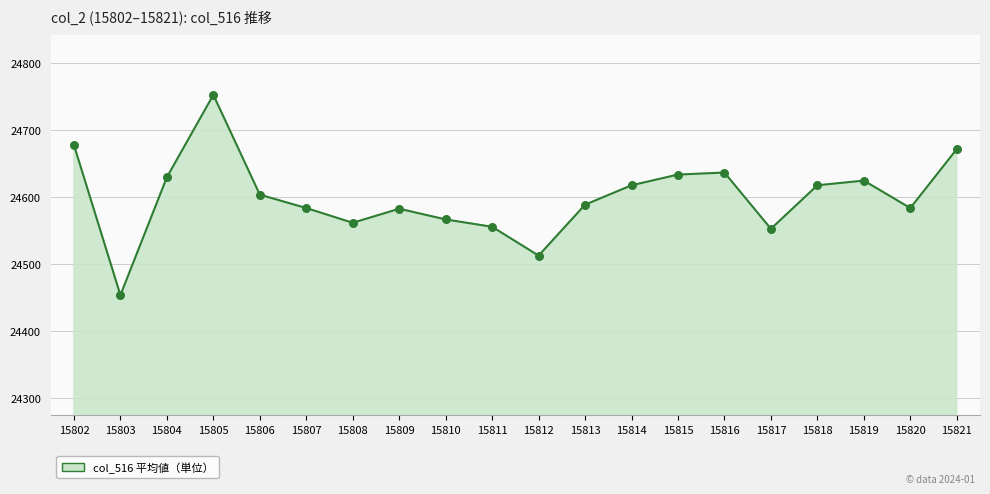

What is the ratio of the value at 15810 to the value at 15807?

1.0